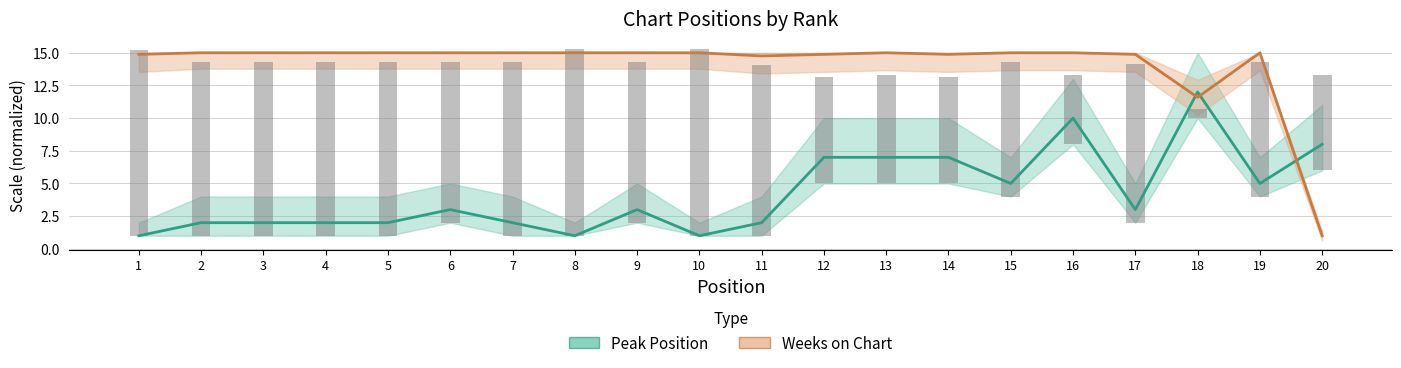

The value of Peak Position at 1 is 1.0. True or false?

True